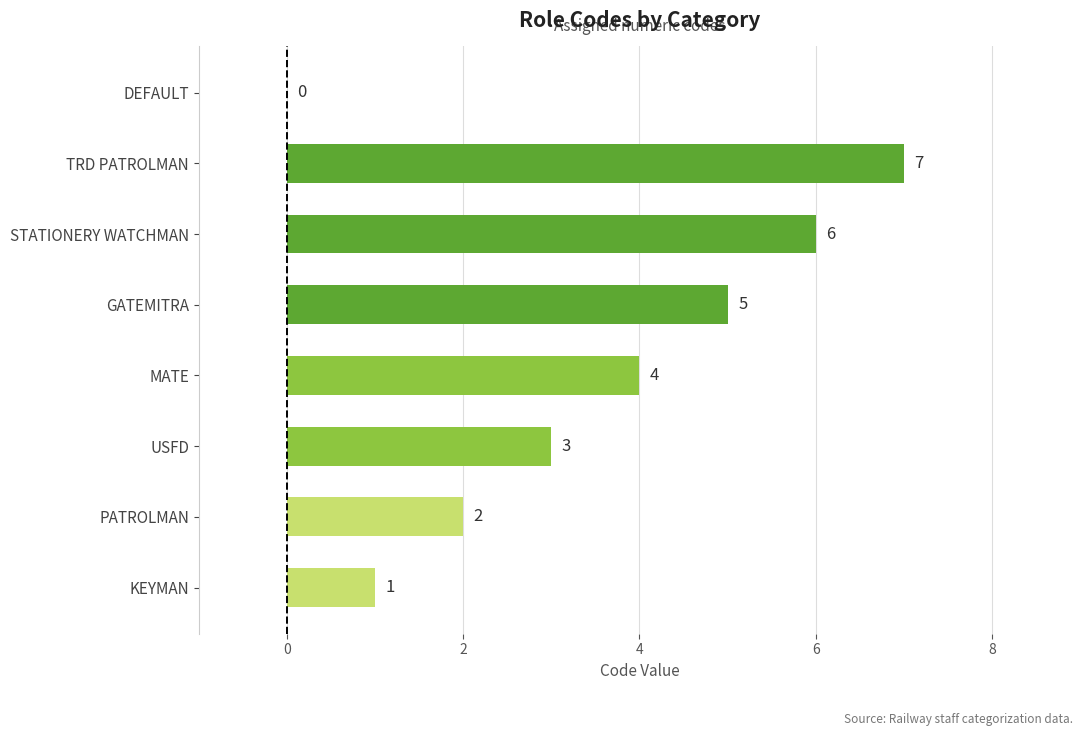

Is it true that the value at USFD is 3?

True